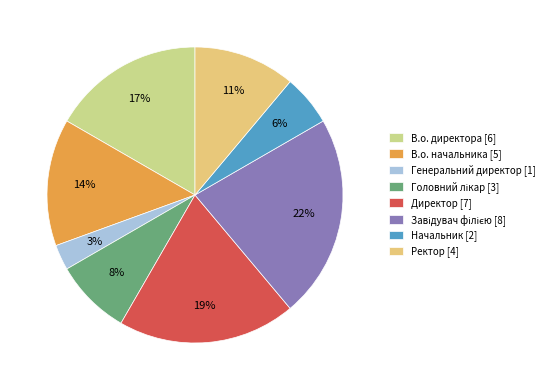

Combined, do Директор [7] and В.о. директора [6] account for over 50%?

No